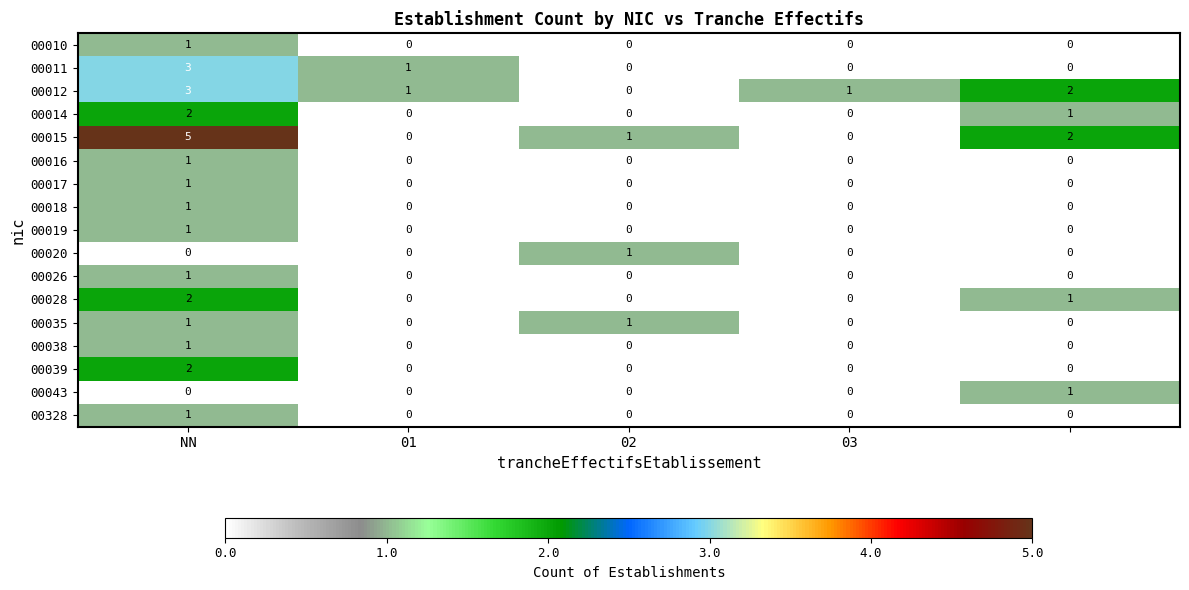

What is the sum of all 00011 values?

4